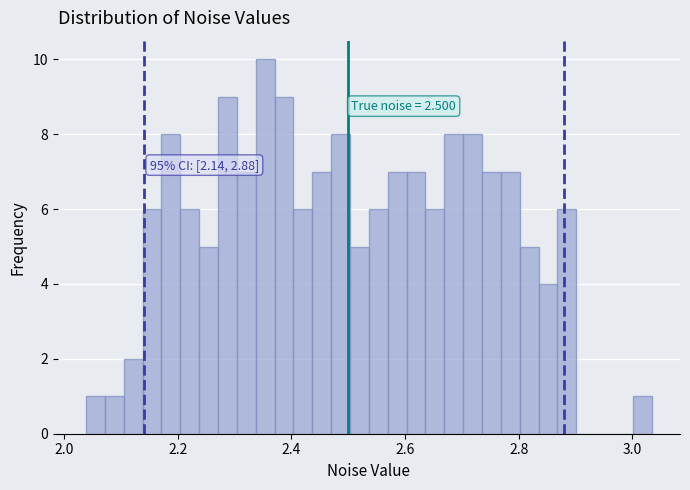

Around what value on the x-axis is the tallest bar? Give the approximate position of its centre, as read against the axis.

2.36